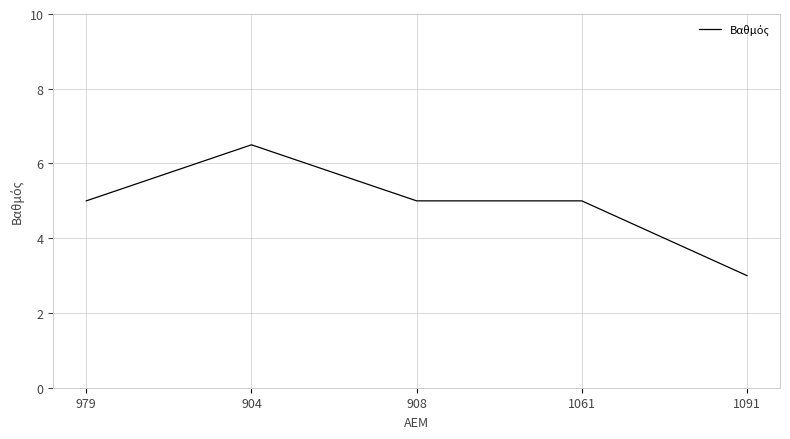

What position from the right is 908?

3